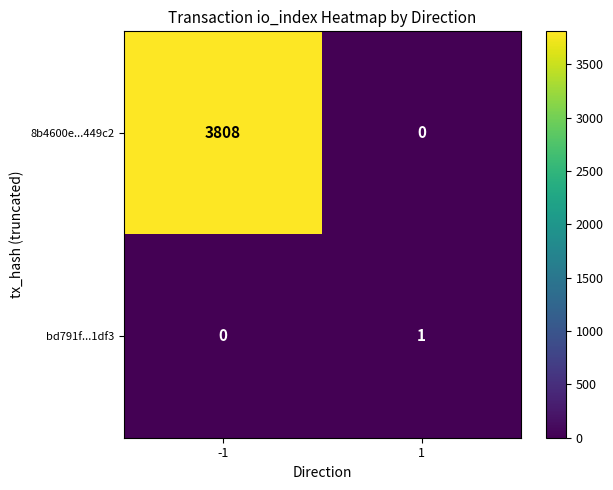

Is the value of 8b4600e...449c2 at -1 greater than the value of bd791f...1df3 at -1?

Yes